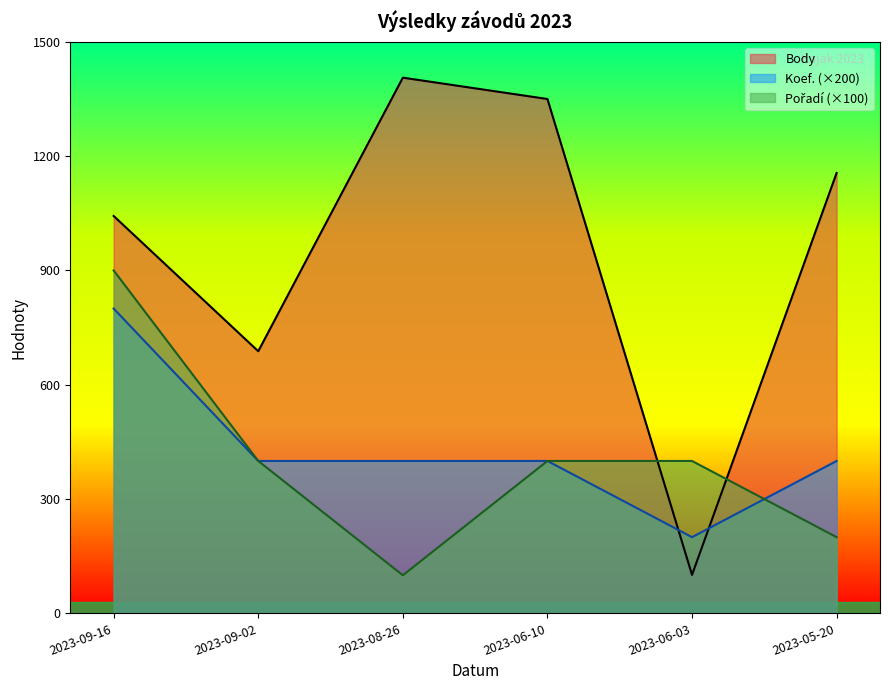

How many data points in Body are above 1156?

2